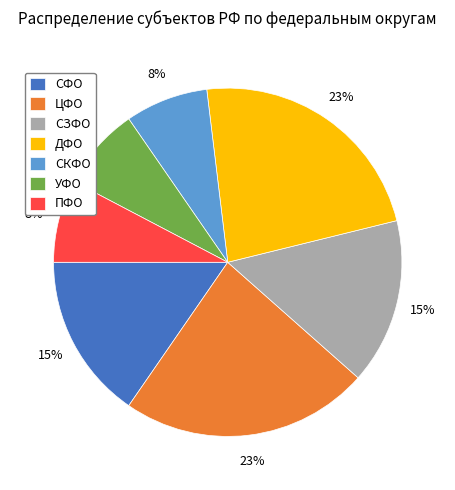

Is it true that СЗФО is 15% of the pie?

True